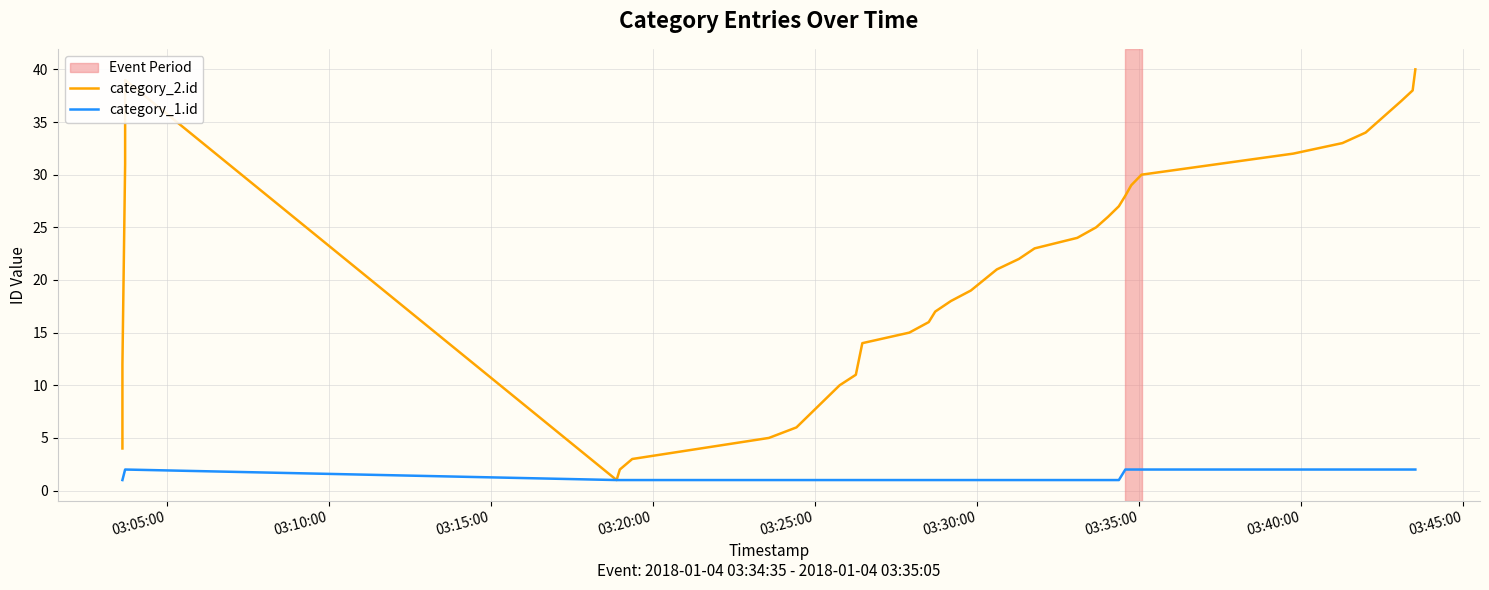

How many lines are shown in the chart?

2